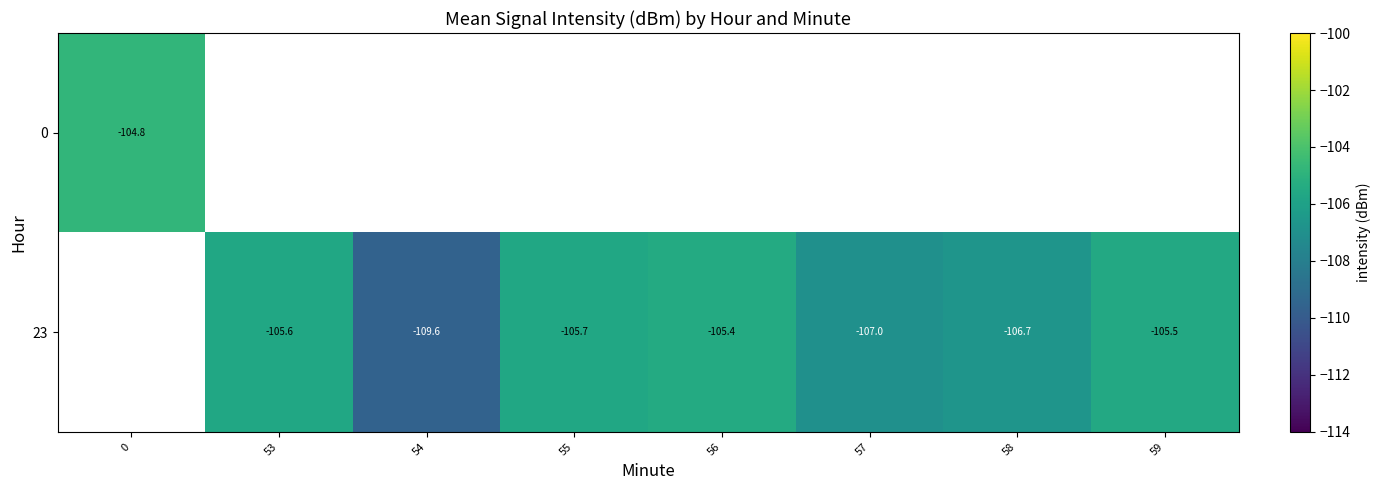

The value of 23 at 58 is -150.2. True or false?

False